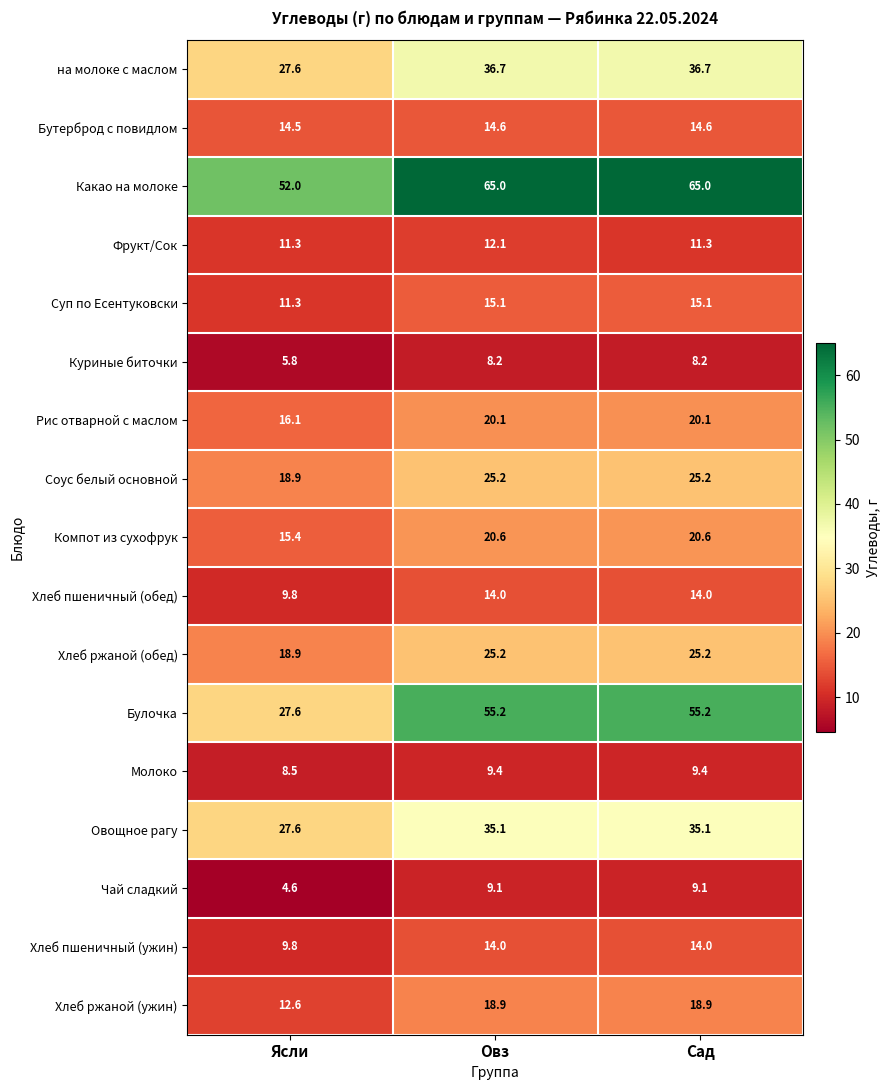

Is the value of Фрукт/Сок at Сад greater than the value of Бутерброд с повидлом at Овз?

No